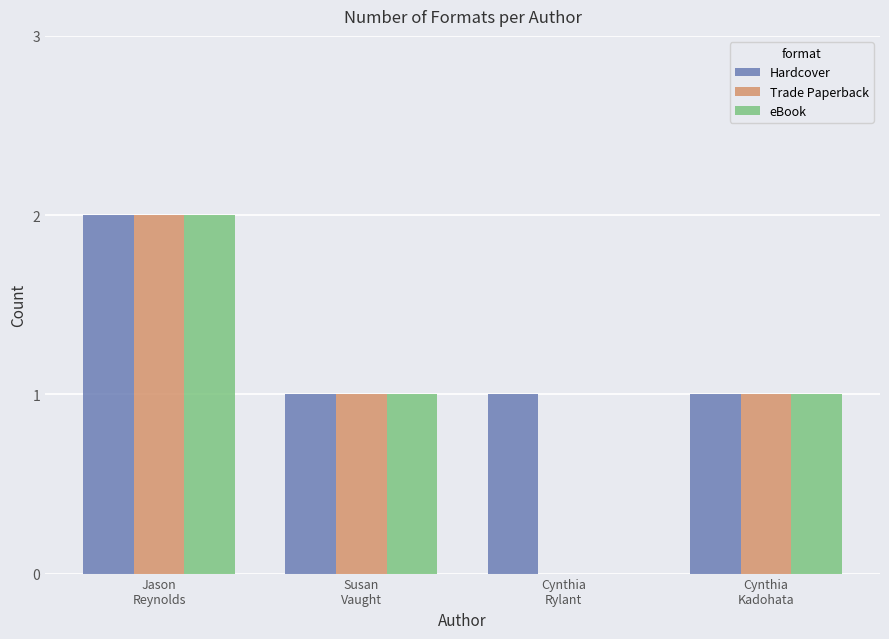

How many categories are shown in the chart?

4